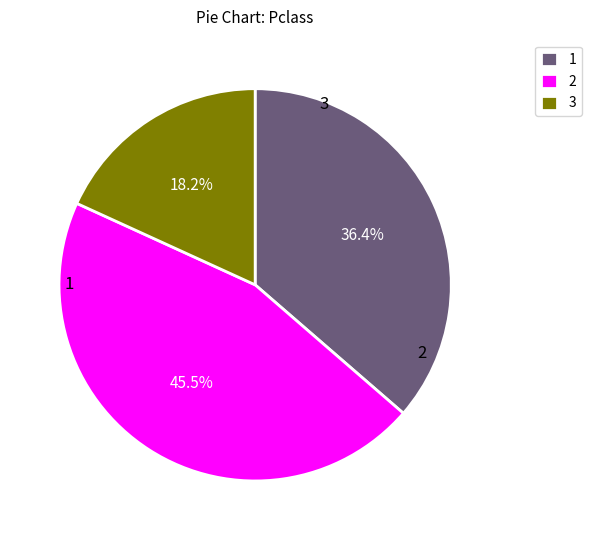

What is the ratio of the value at 3 to the value at 2?

0.4